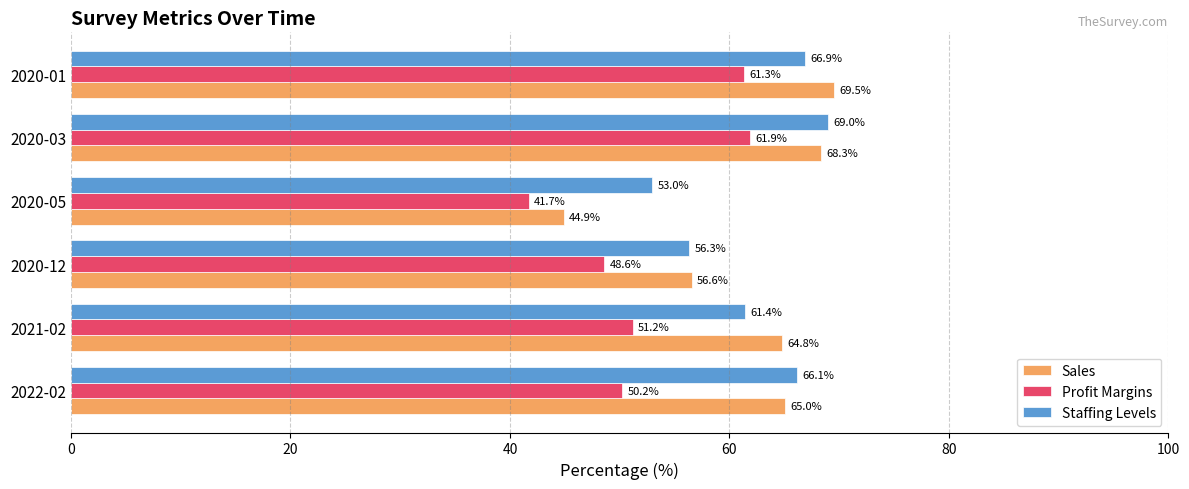

Which category has the lowest value in the Staffing Levels series?

2020-05